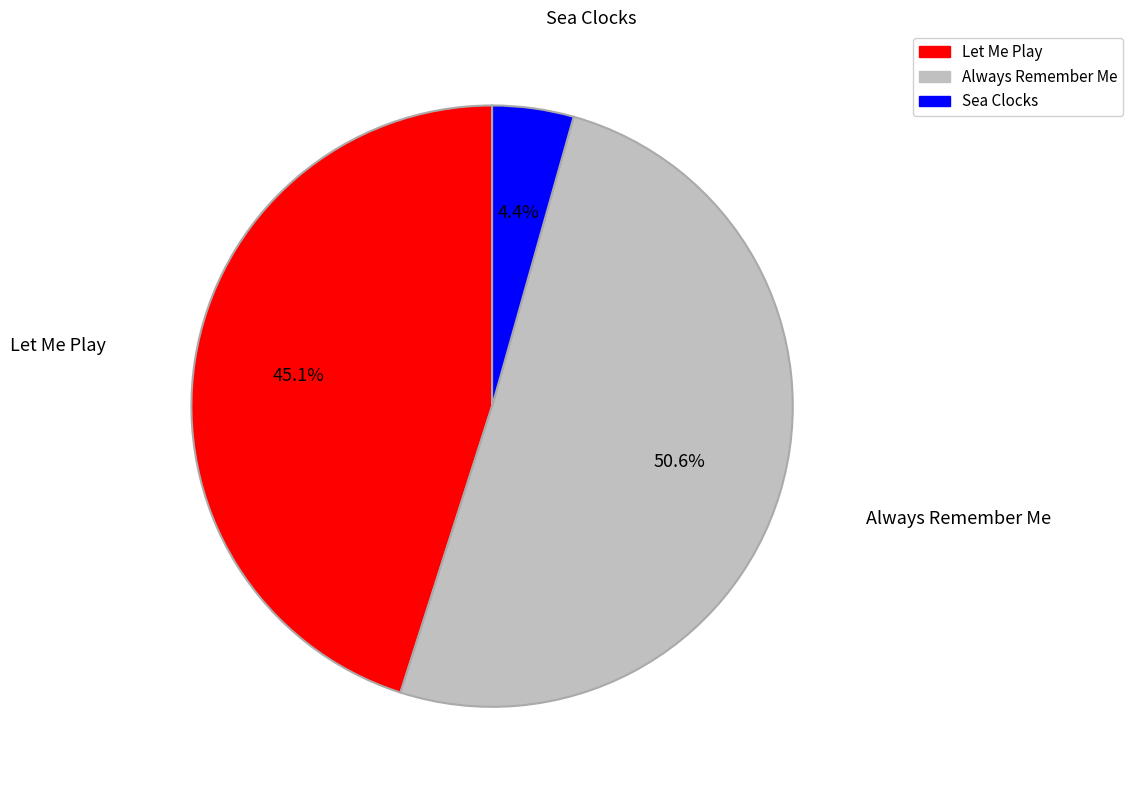

Does any single category account for the majority?

Yes